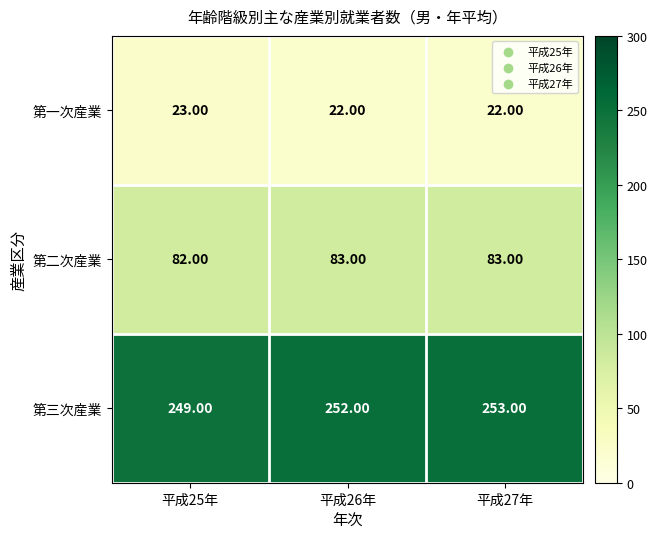

Which series changed the most between 平成26年 and 平成27年?

第三次産業